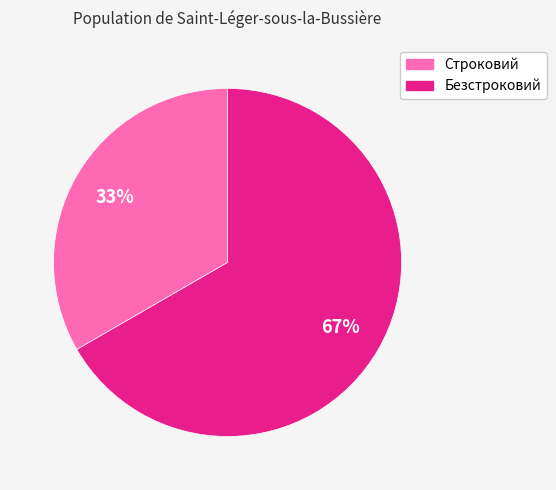

Rank the categories by value from highest to lowest.

Безстроковий, Строковий